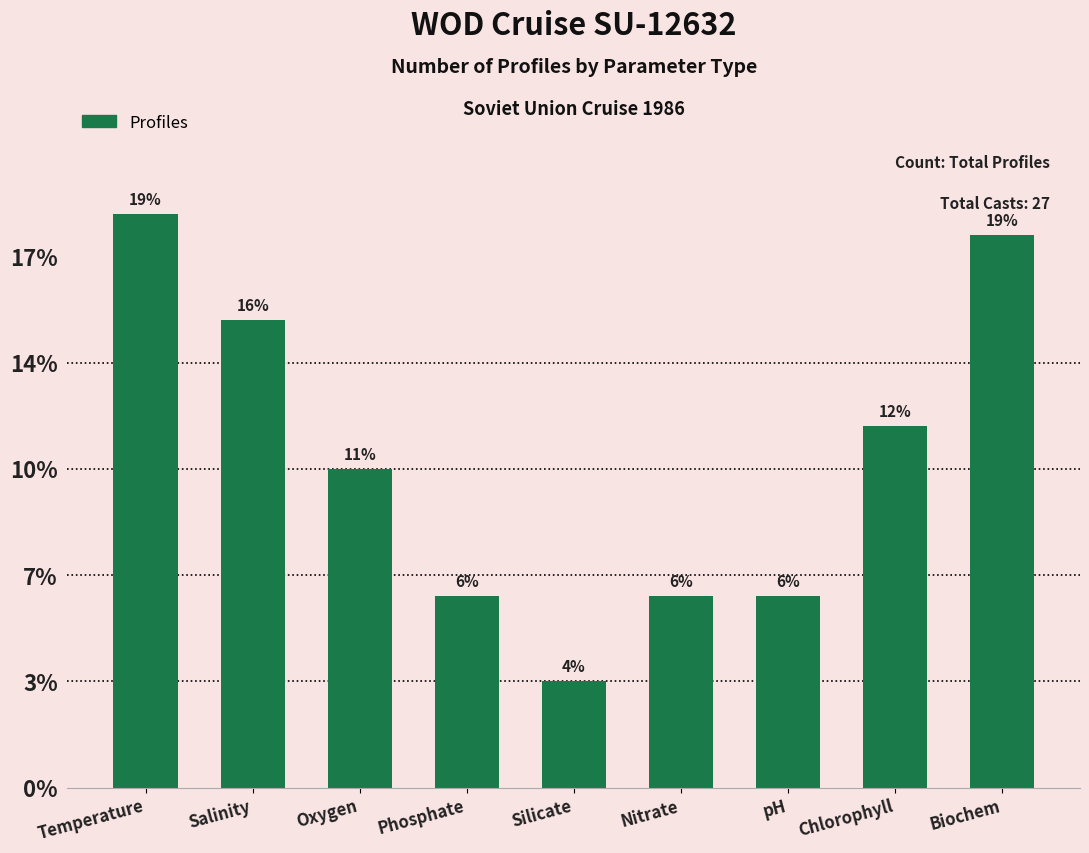

Does the chart contain any negative values?

No